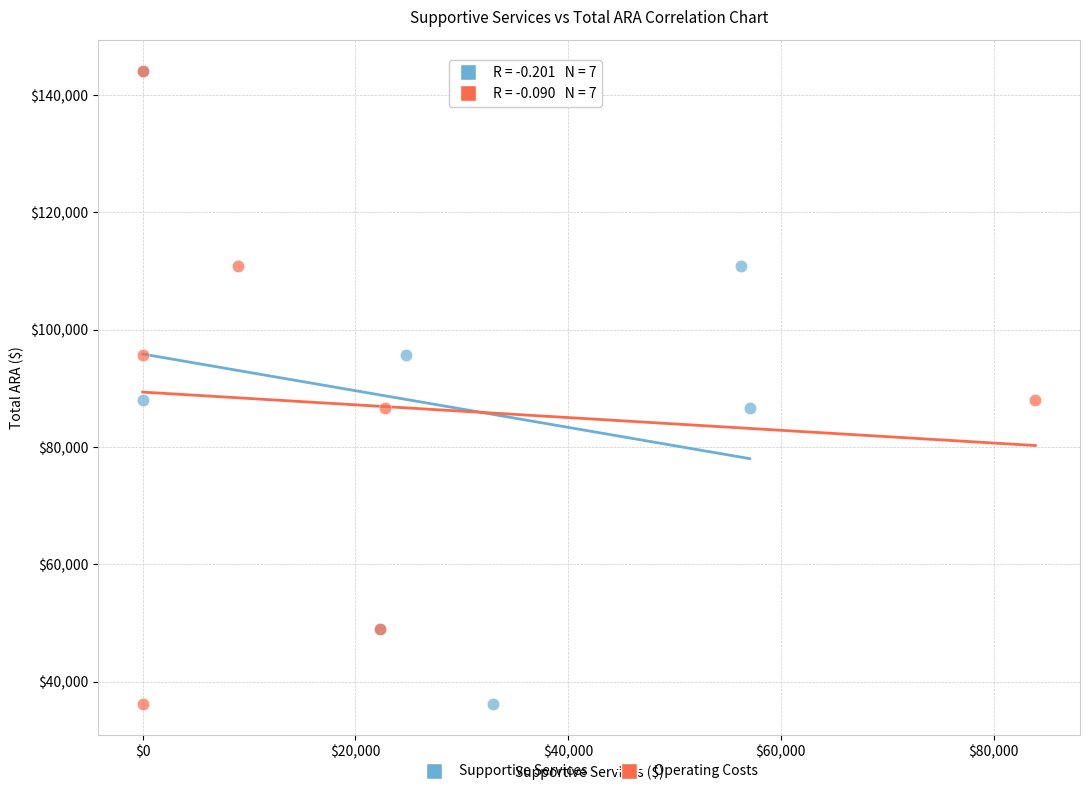

What are all the series names shown in the legend?

Supportive Services, Operating Costs